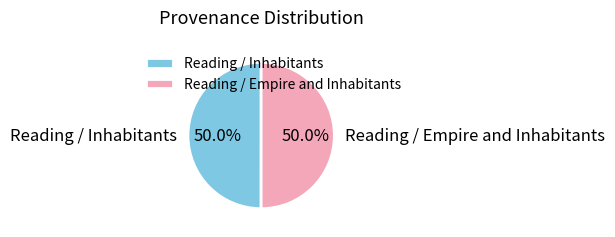

Count the number of slices in the pie.

2